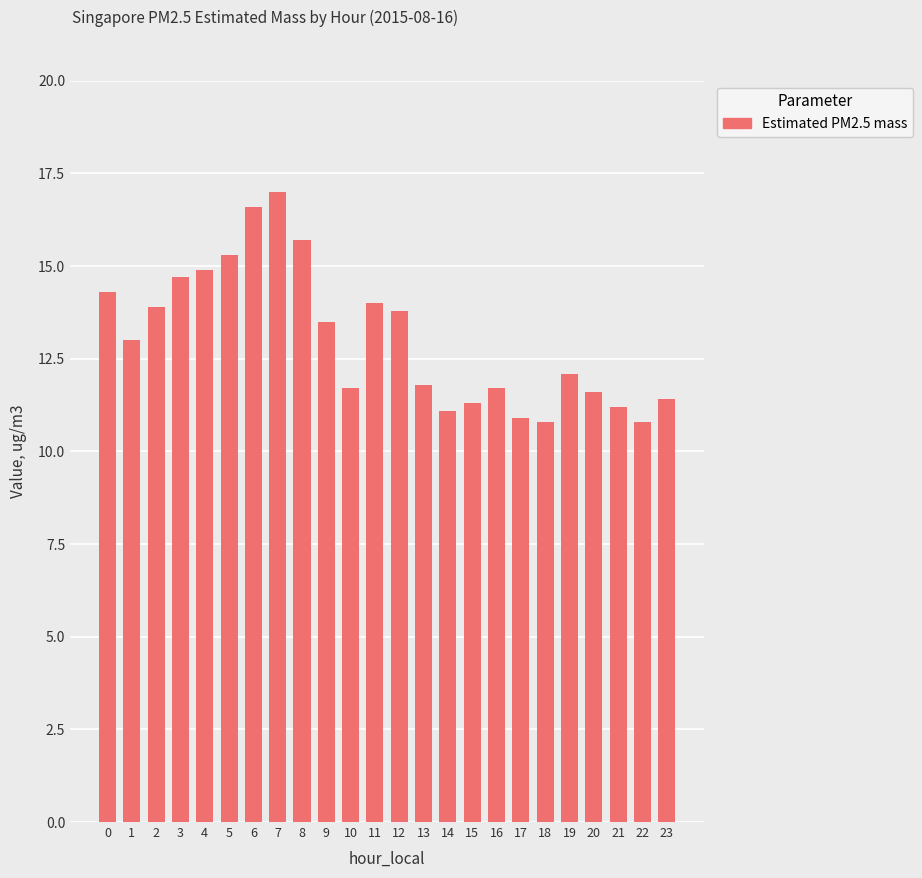

What is the value of the 17th bar from the left?

11.7